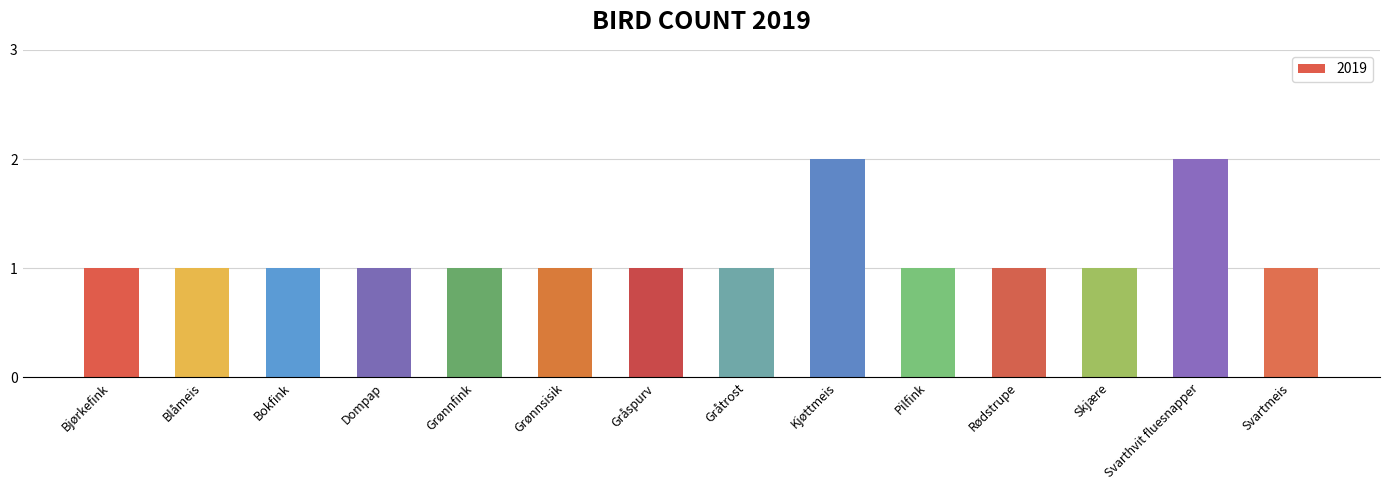

Is it true that the value at Bjørkefink is 1?

True